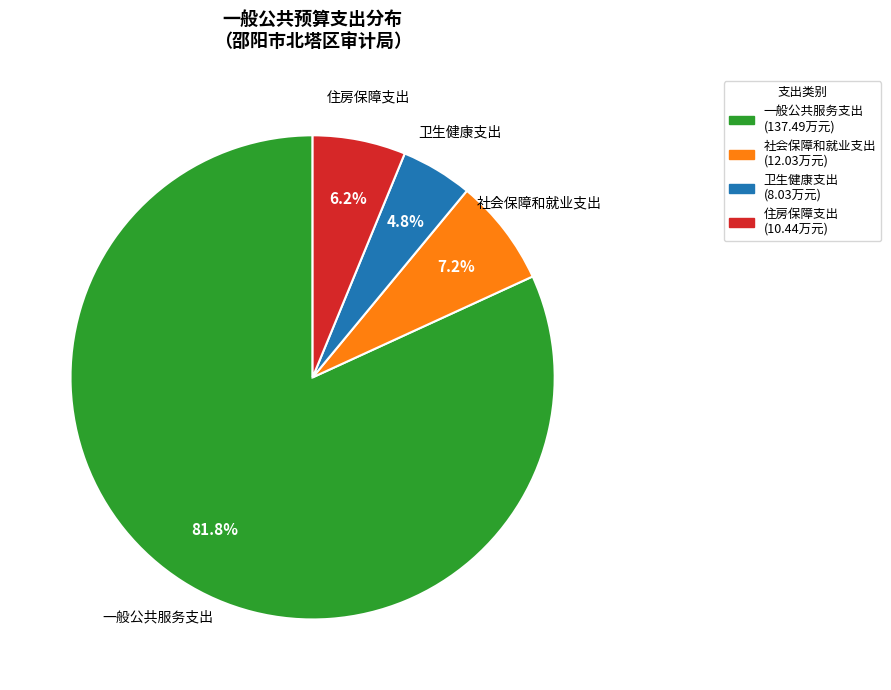

Which has a higher value, 卫生健康支出 or 住房保障支出?

住房保障支出